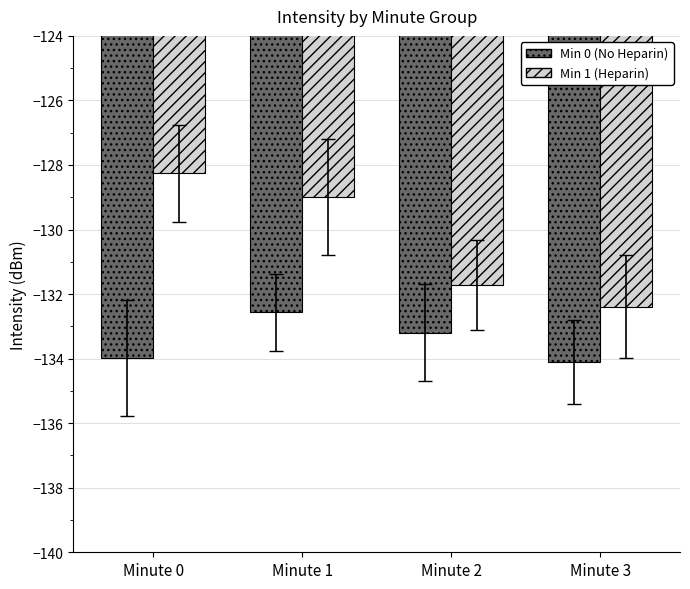

Does the chart contain stacked bars?

No